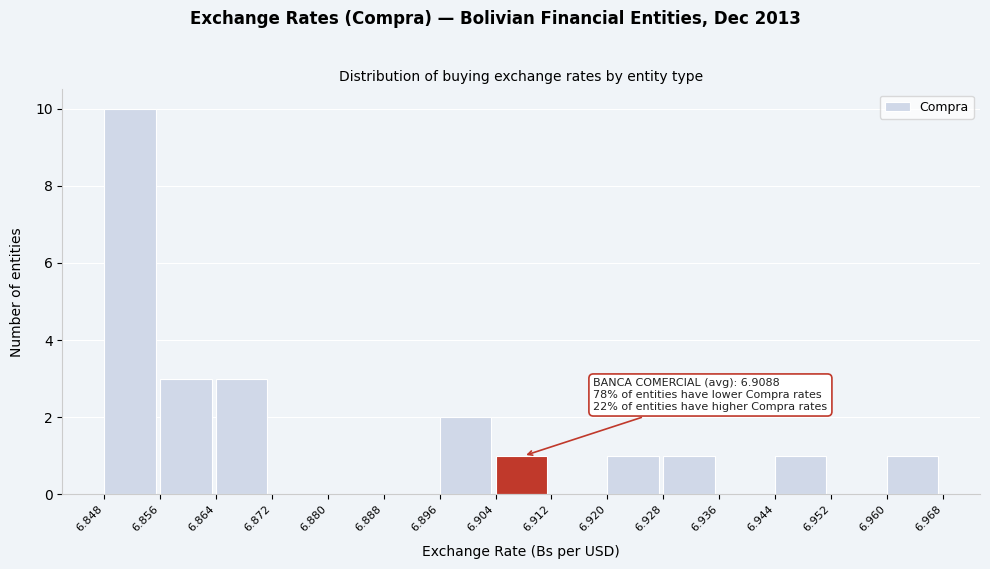

Which range on the x-axis has the tallest bar?

6.848 to 6.856